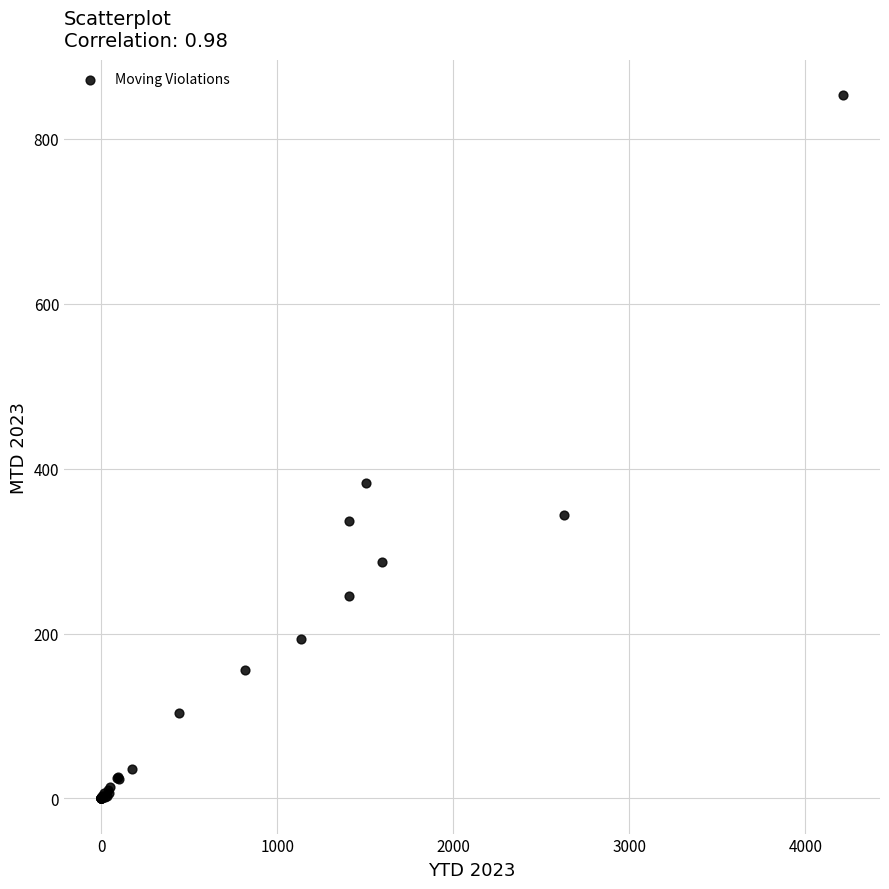

What Y value in the scatter plot is closest to 426?

382